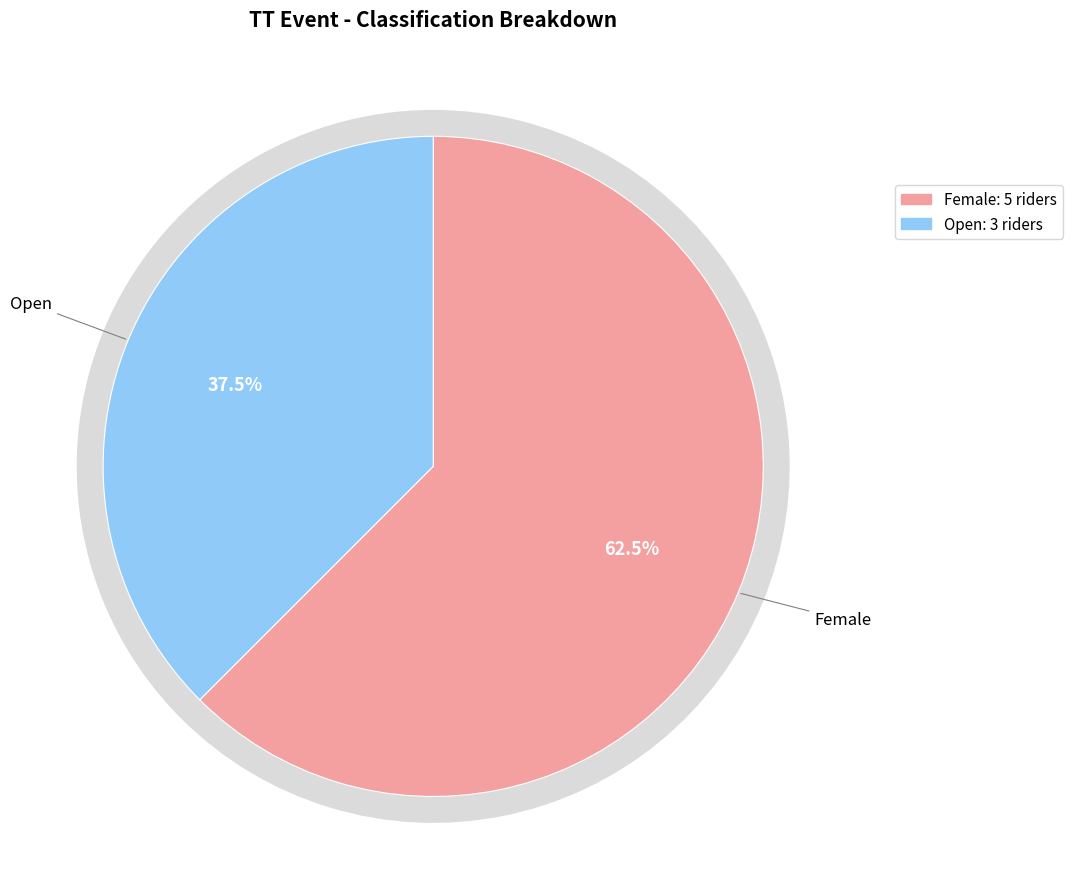

Which category has the smallest portion of the pie?

Open